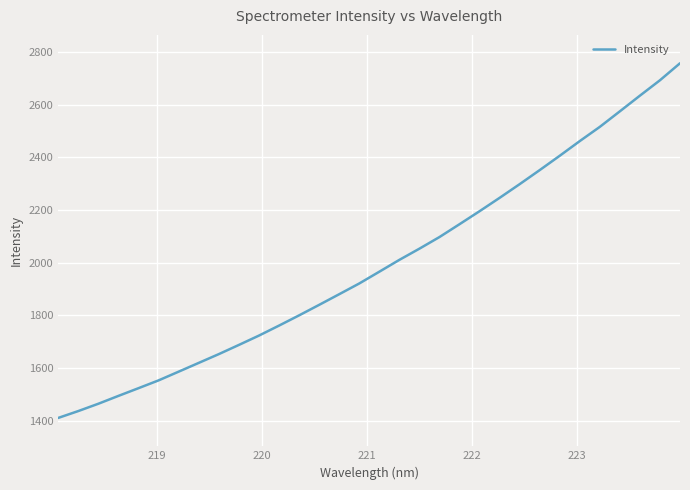

What is the greatest value displayed?

2757.0